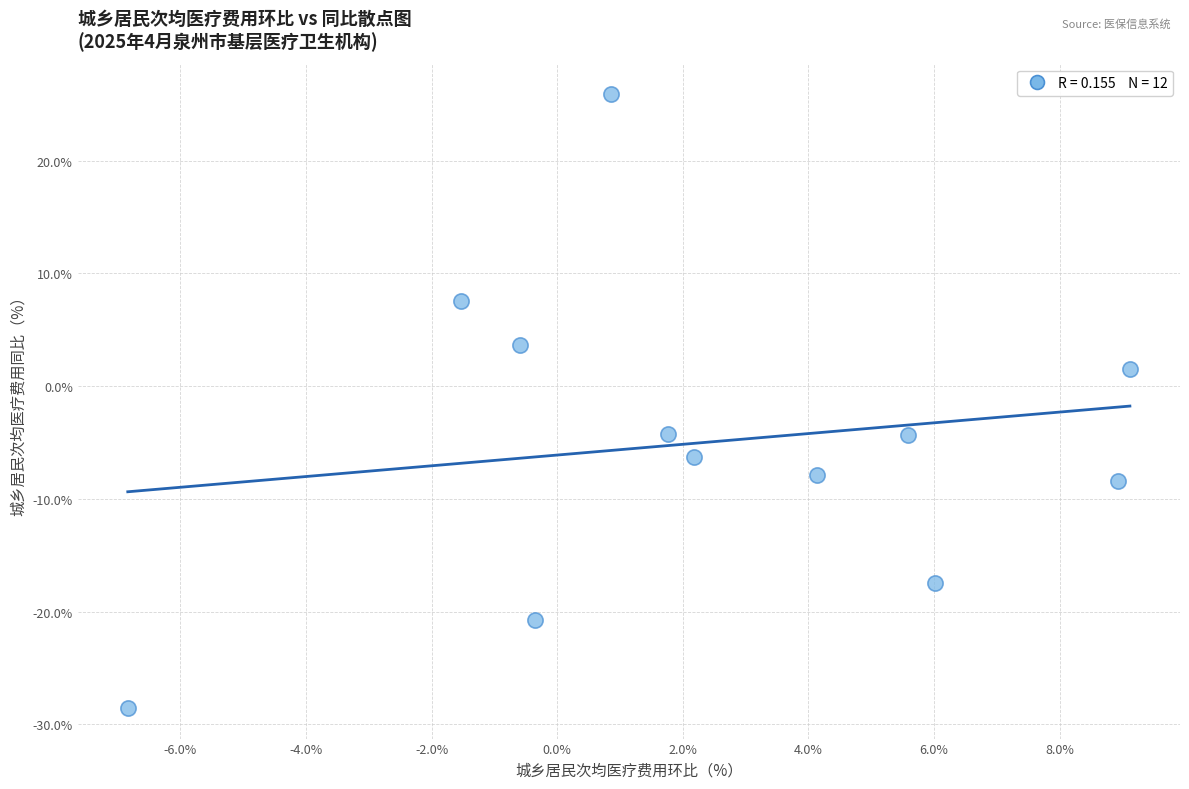

What is the range of Y values (max minus min)?

54.4